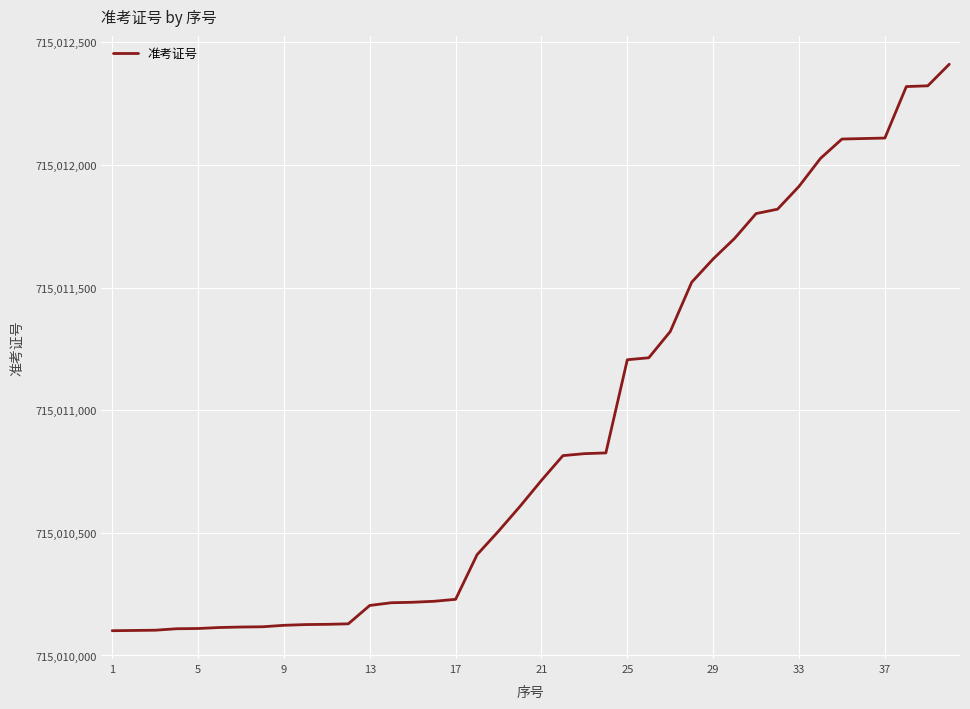

What is the difference between the maximum and minimum values?

2310